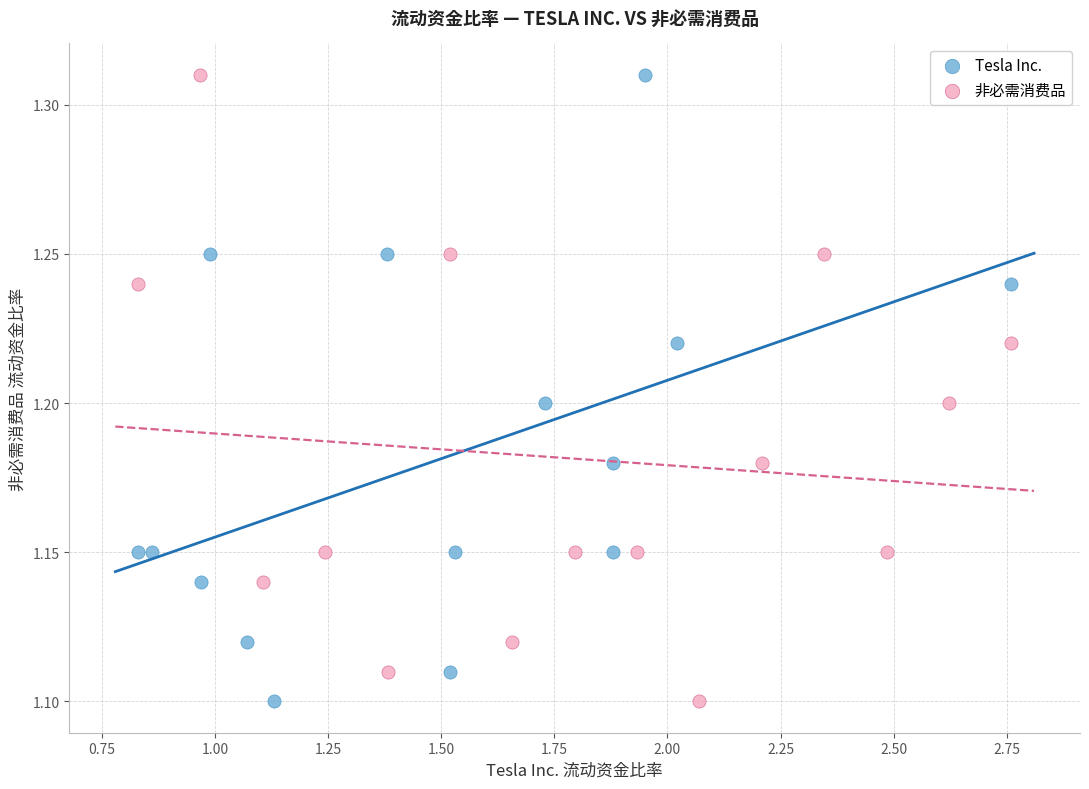

What are all the series names shown in the legend?

Tesla Inc., 非必需消费品